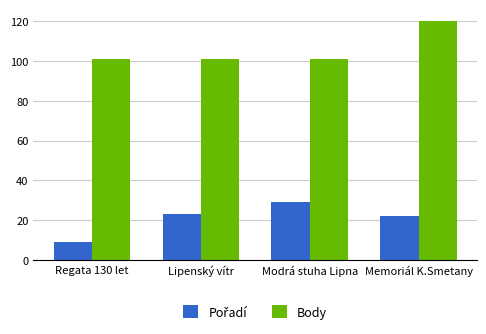

Count the number of data series in this chart.

2